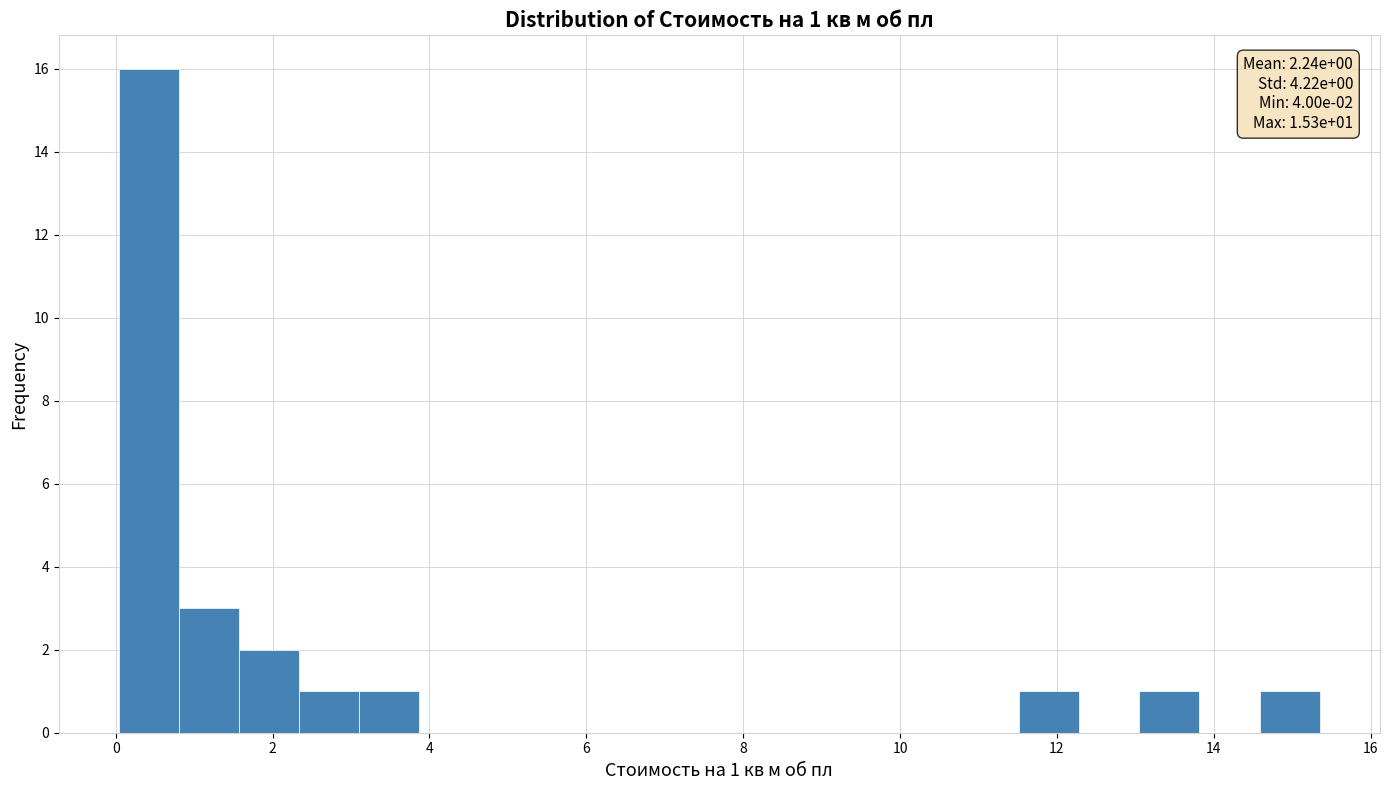

Around what value on the x-axis is the tallest bar? Give the approximate position of its centre, as read against the axis.

0.4